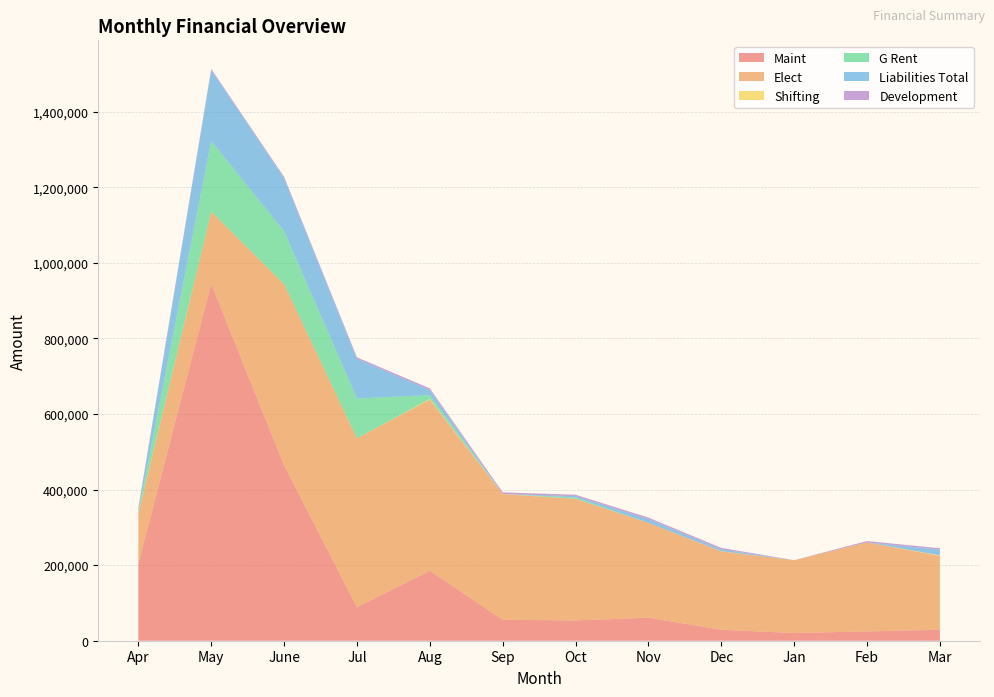

Reading left to right, transcribe all the data shown in this chart.

Maint: Apr=204100	May=944300	June=464050	Jul=88550	Aug=184900	Sep=55500	Oct=53600	Nov=60900	Dec=29000	Jan=20300	Feb=24650	Mar=29000
Elect: Apr=131570	May=190602	June=479078	Jul=447138	Aug=453007	Sep=332264	Oct=321922	Nov=251012	Dec=207256	Jan=192841	Feb=235469	Mar=195393
Shifting: Apr=1500	May=500	June=0	Jul=0	Aug=1500	Sep=500	Oct=0	Nov=0	Dec=500	Jan=0	Feb=0	Mar=1500
G Rent: Apr=4200	May=186667	June=140000	Jul=105000	Aug=10500	Sep=0	Oct=3500	Nov=0	Dec=0	Jan=0	Feb=0	Mar=0
Liabilities Total: Apr=7200	May=187667	June=140000	Jul=105000	Aug=13500	Sep=0	Oct=3500	Nov=10000	Dec=5000	Jan=0	Feb=0	Mar=15000
Development: Apr=3500	May=3150	June=4130	Jul=4025	Aug=4270	Sep=4305	Oct=3675	Nov=3885	Dec=3745	Jan=0	Feb=3605	Mar=3640